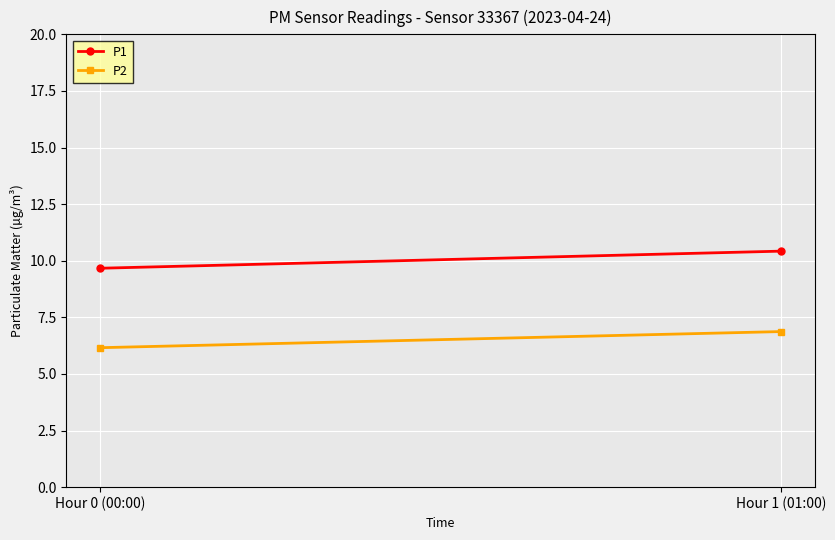

How many data points does each series have?

2